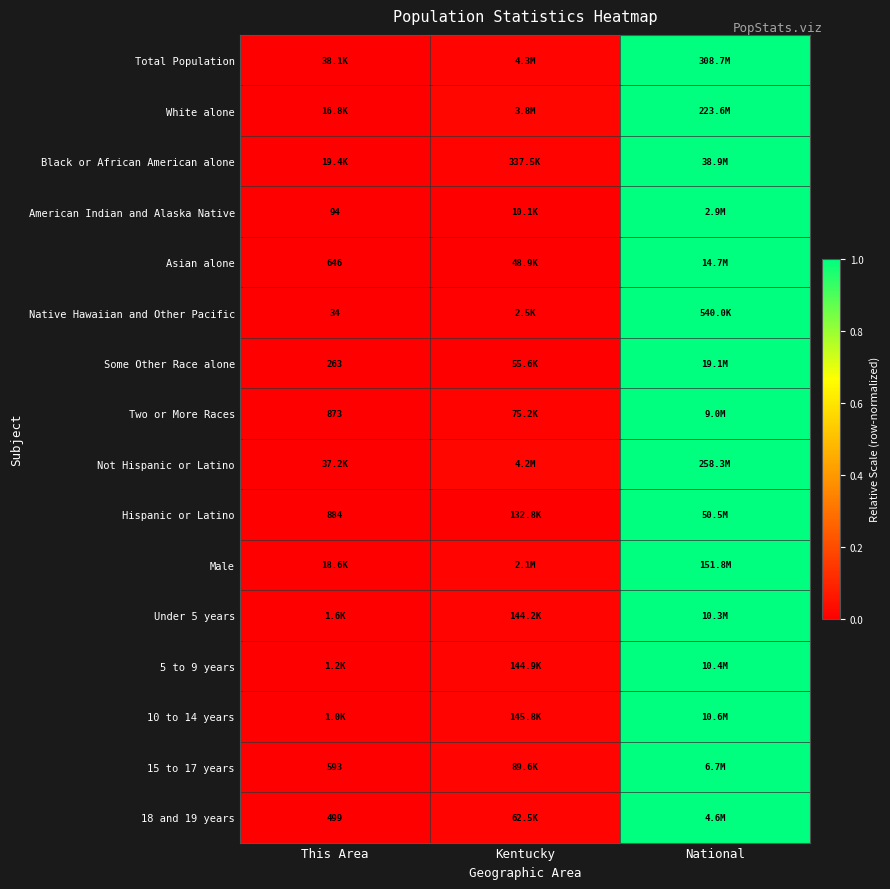

Which series has the widest spread of values?

Total Population